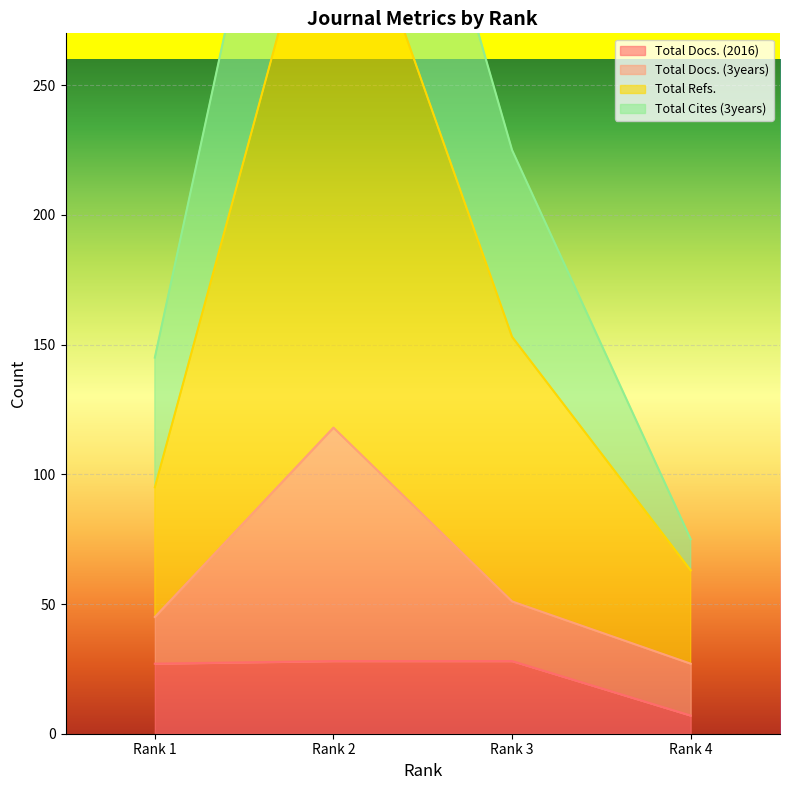

What is the difference between the second highest and second lowest values in the Total Docs. (2016) series?

1